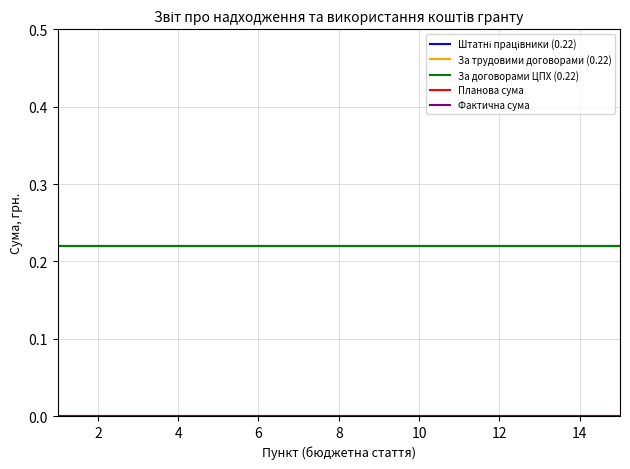

Does the chart have visible grid lines?

Yes